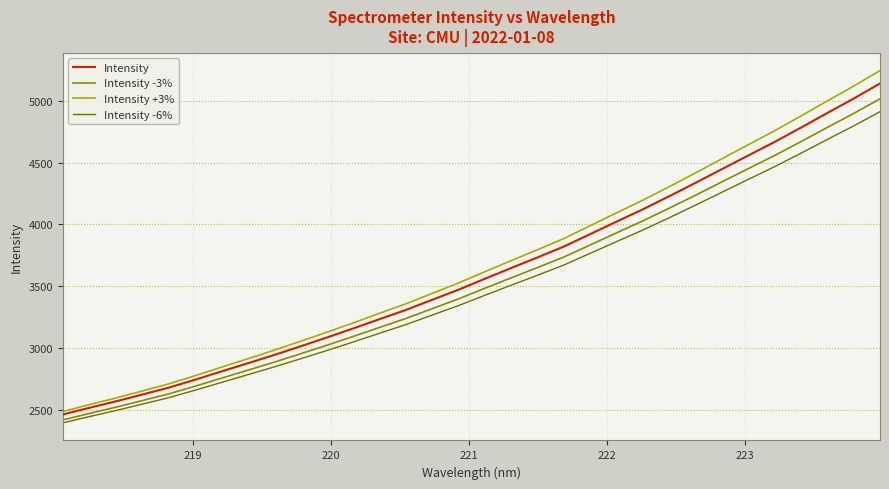

What is the lowest value of the Intensity -3% series?

2421.6